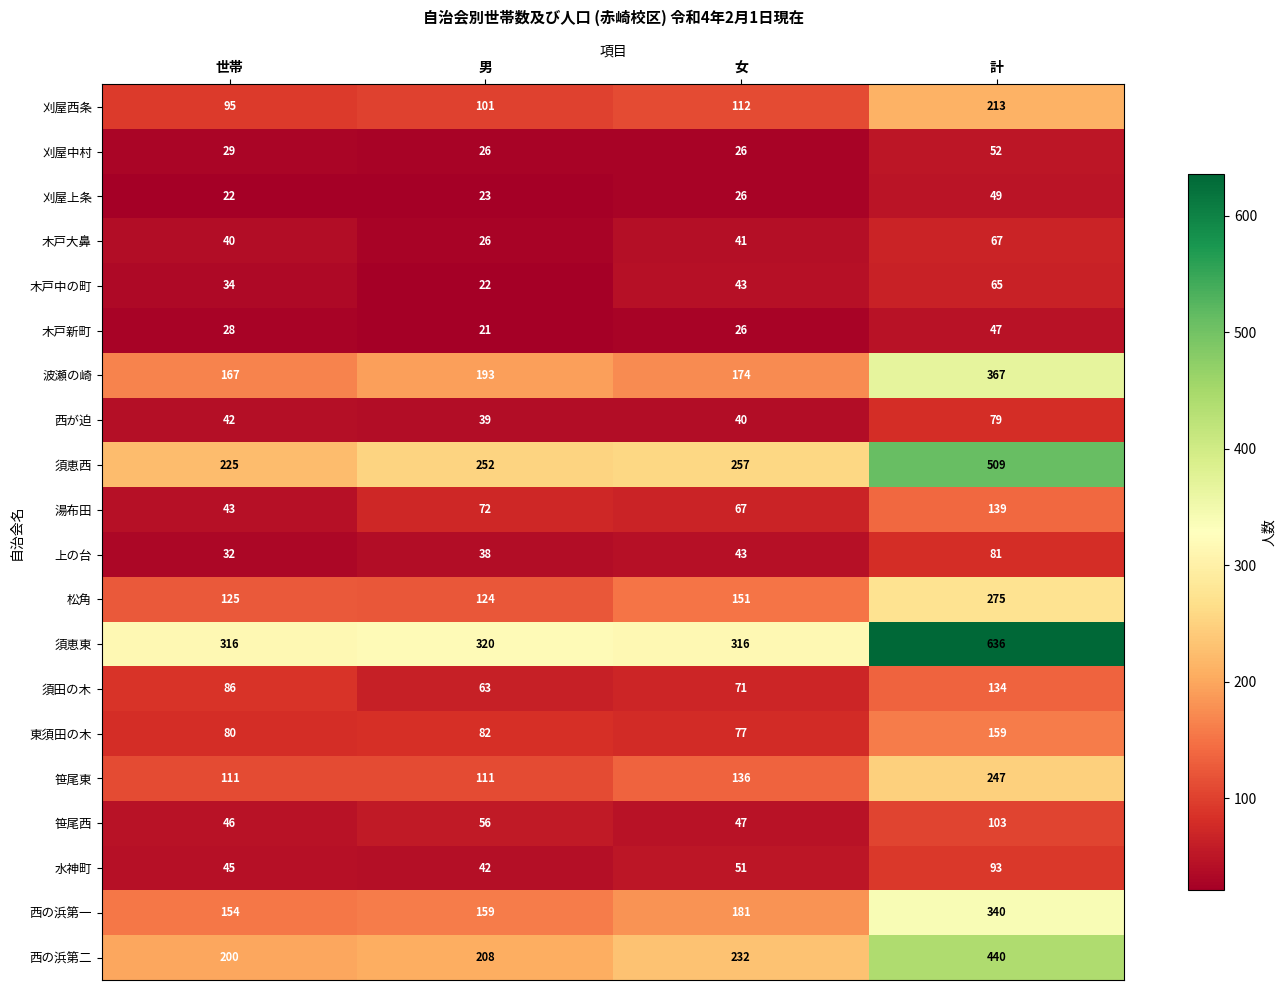

How many data points does each series have?

4